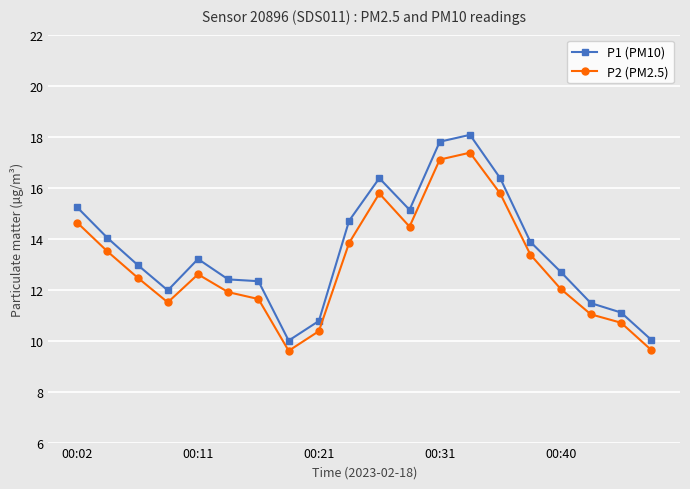

List the series in order of their peak value, lowest first.

P2 (PM2.5), P1 (PM10)